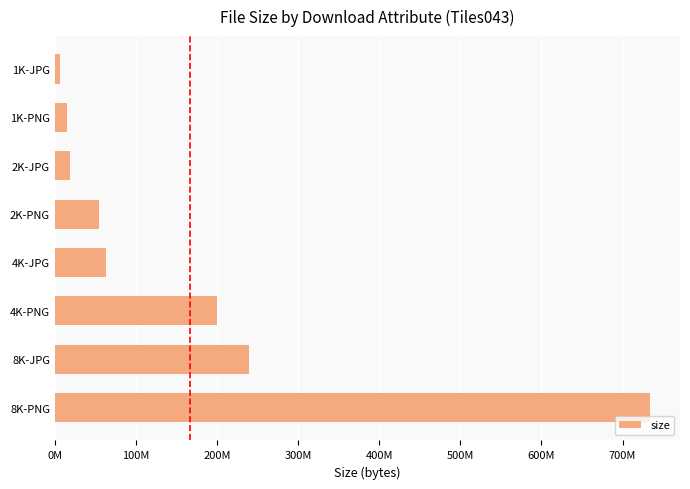

Where is the data nearest to the value 369937280?

8K-JPG